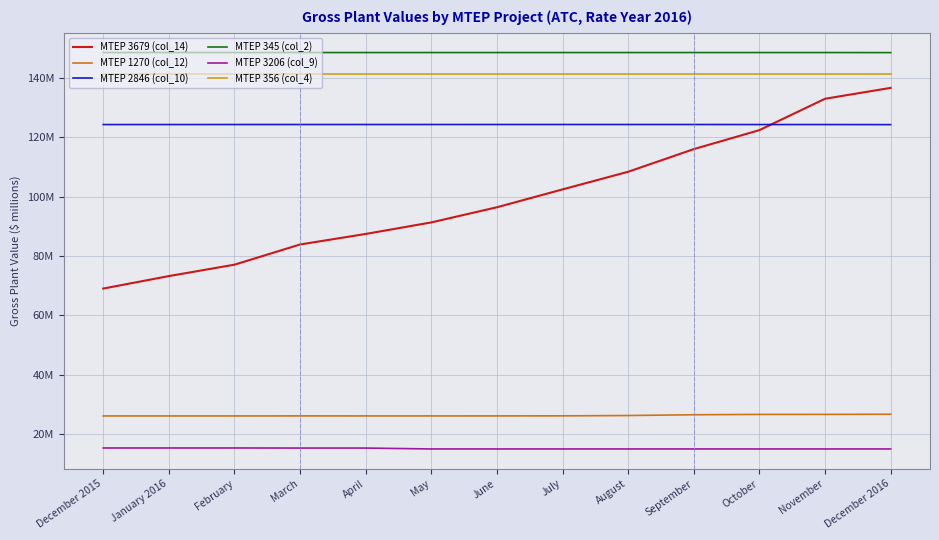

What is the total value across all series at April?

543.0